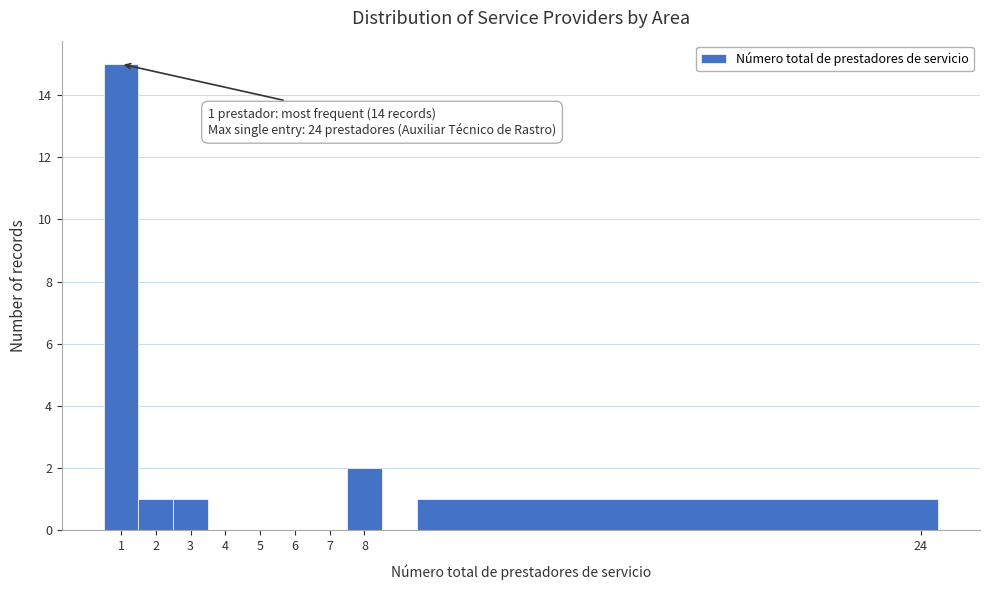

Which range on the x-axis has the tallest bar?

0.5 to 1.5